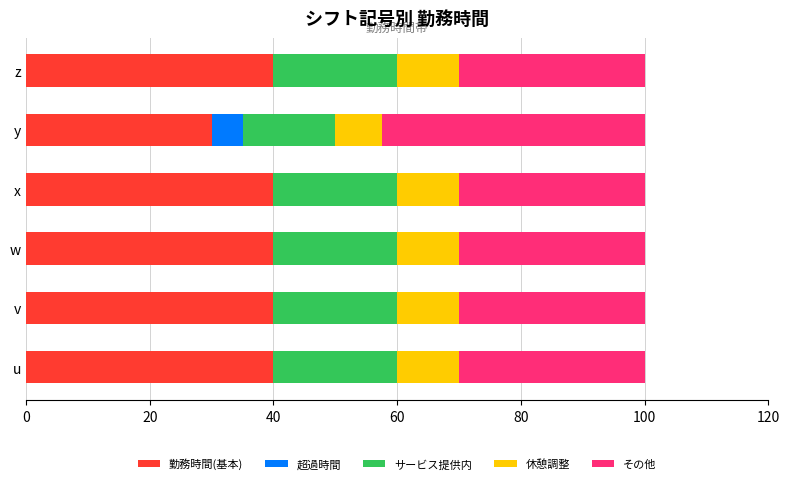

What is the maximum value for 勤務時間(基本)?

40.0